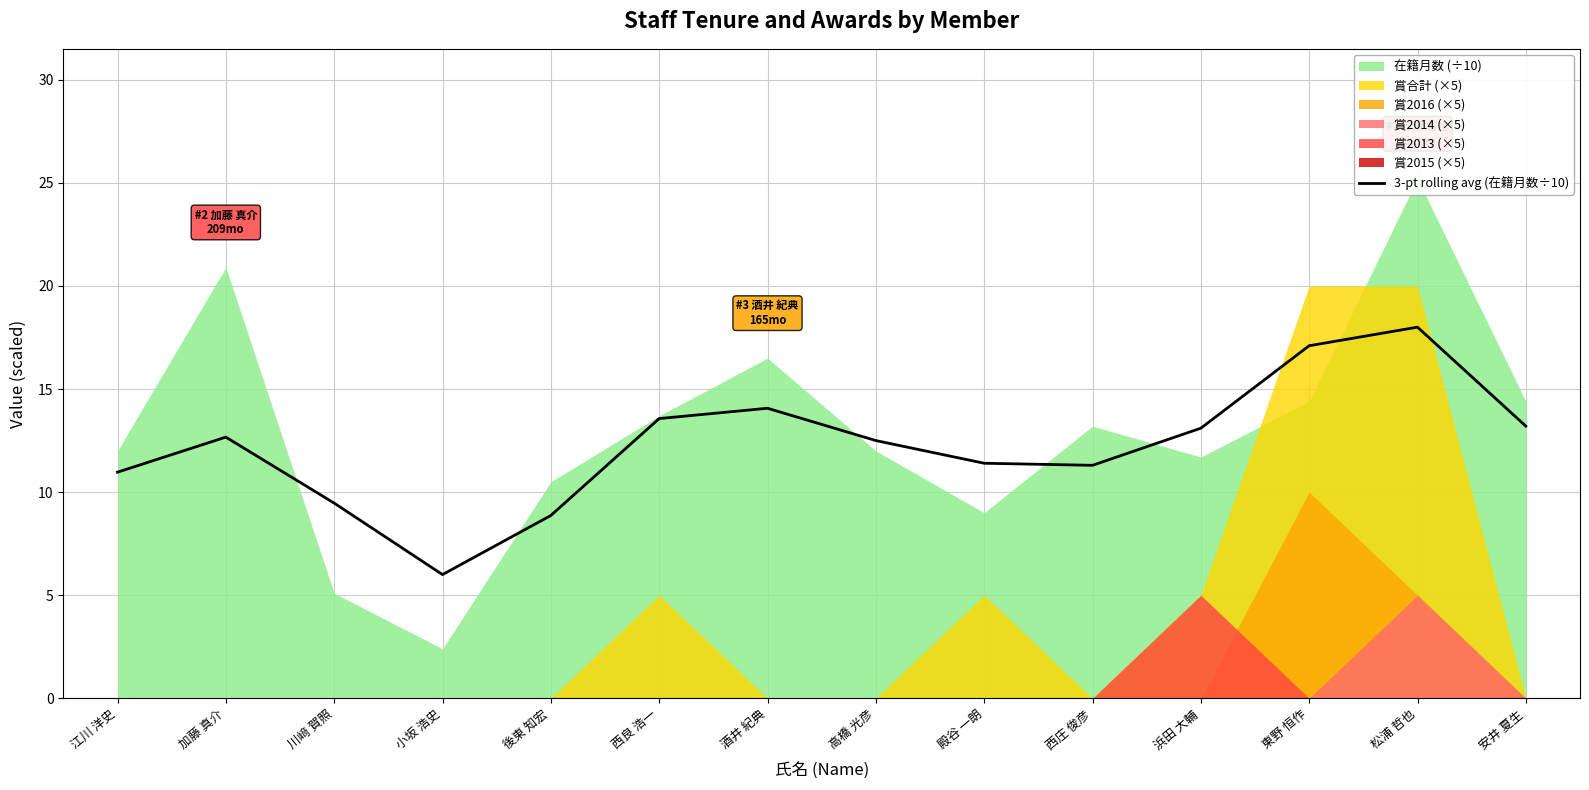

How many categories are shown in the chart?

14